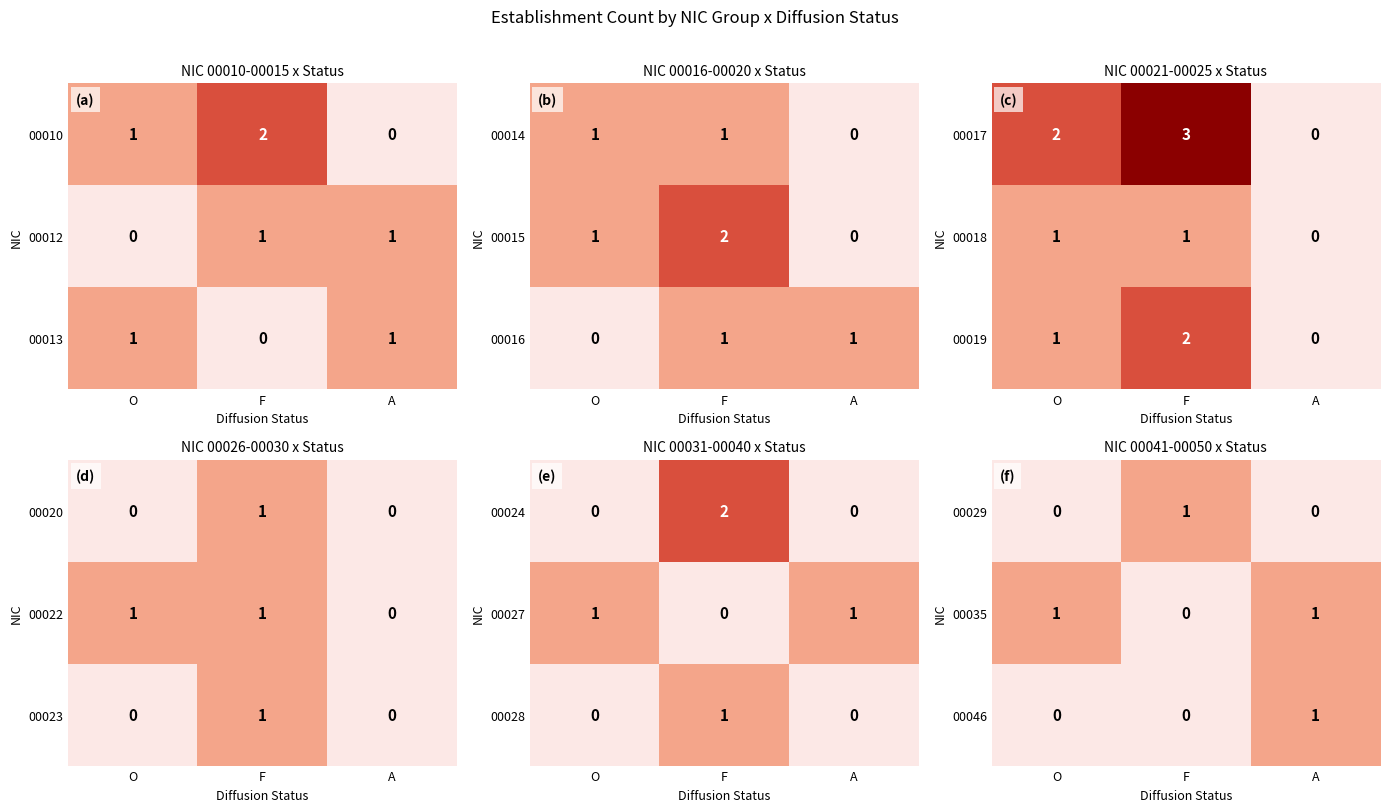

At which category is the sum across all series the highest?

A